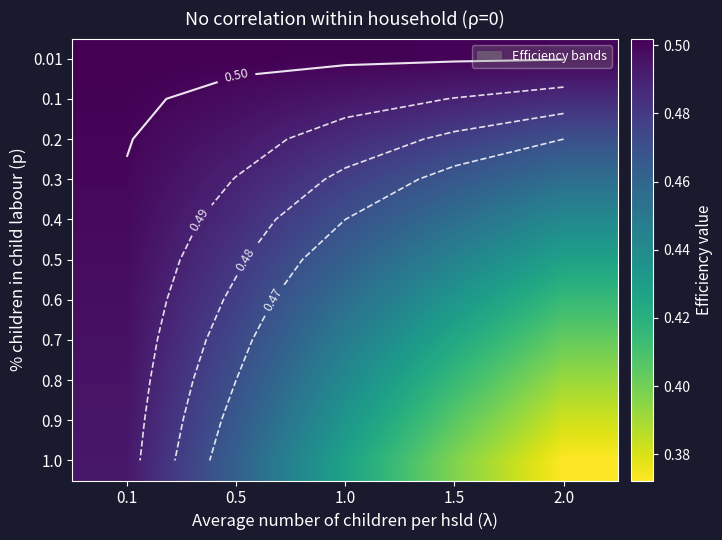

Which category has the lowest value across all series?

2.0